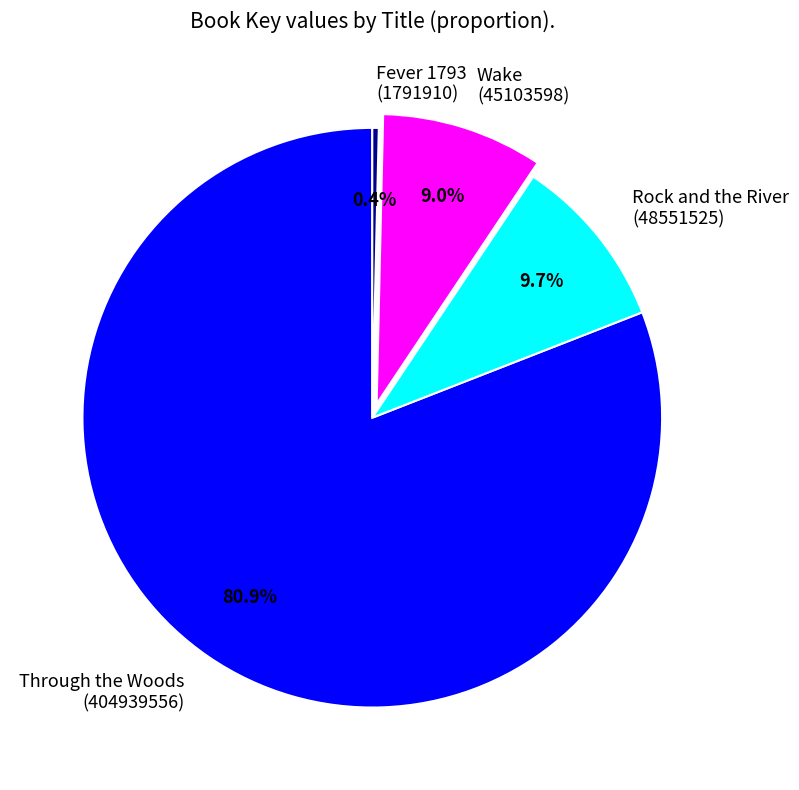

Does Fever 1793 account for over 50% of the chart?

No